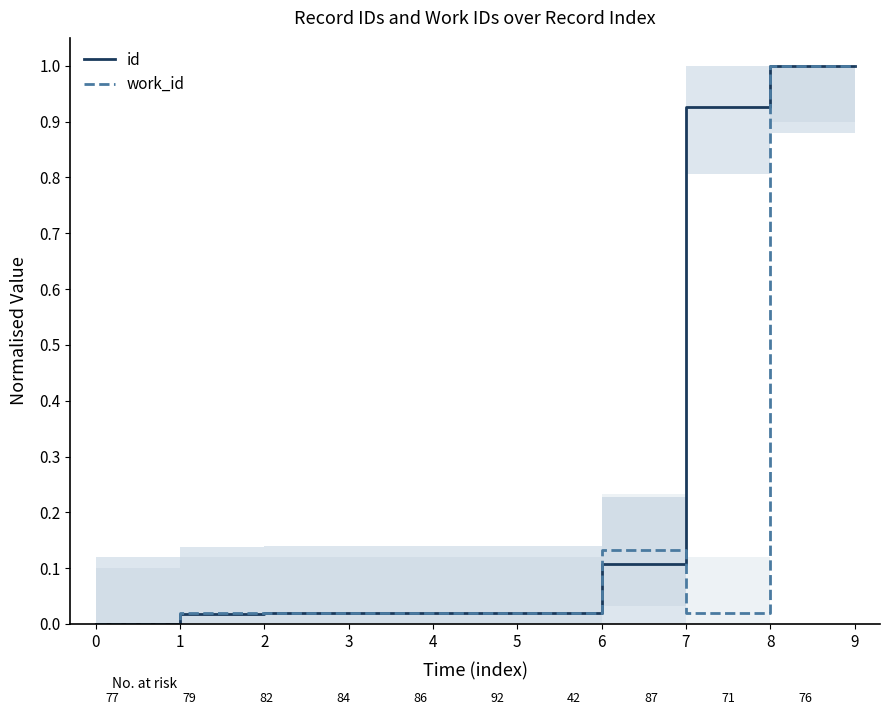

Between 9 and 0, which is larger?

9